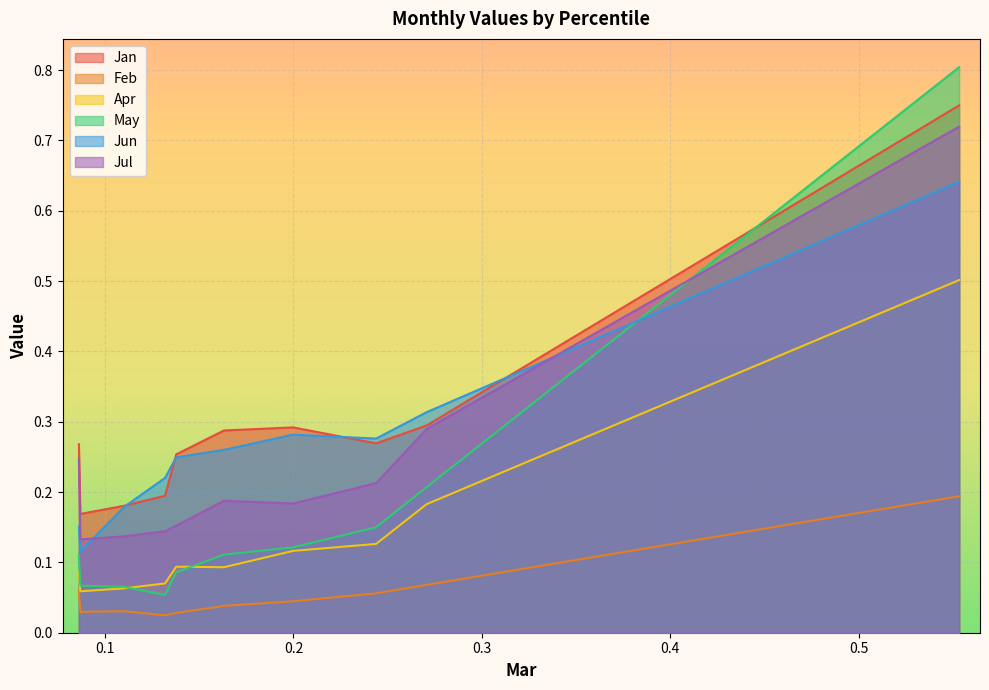

What is the value of the Feb point at the 9th from the left?

0.1